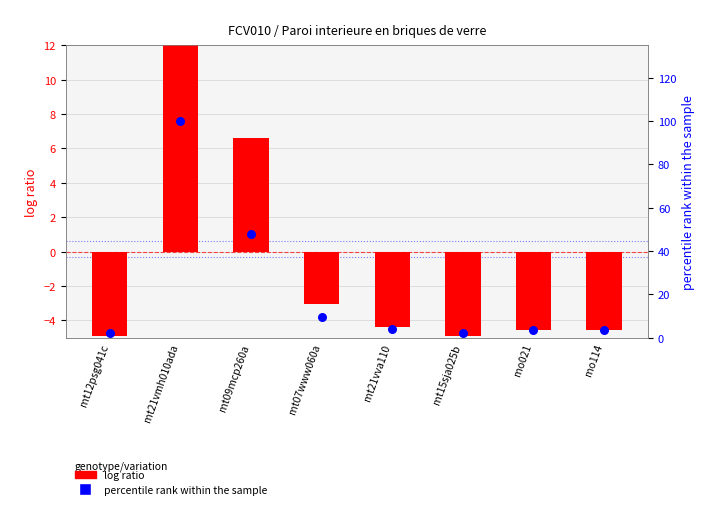

Which series has the largest total across all categories?

percentile rank within the sample